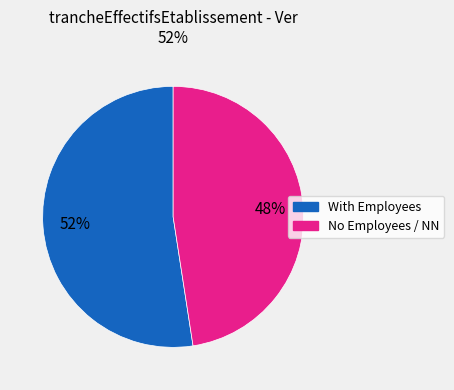

How many segments does this pie chart have?

2